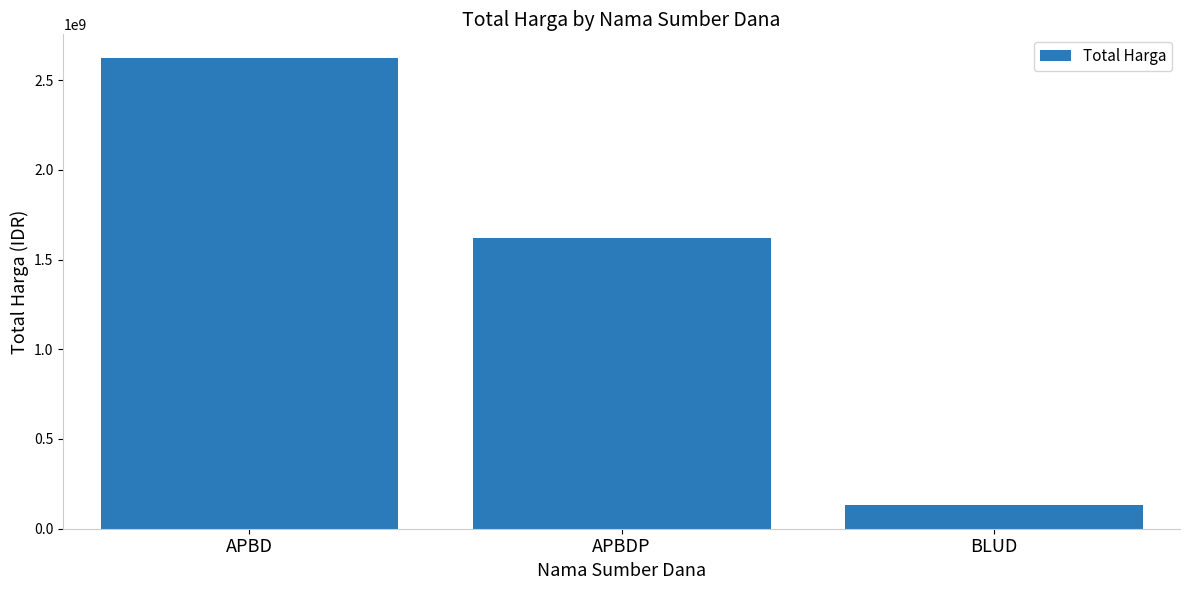

Approximately how many times larger is the value at APBD compared to APBDP?

1.6